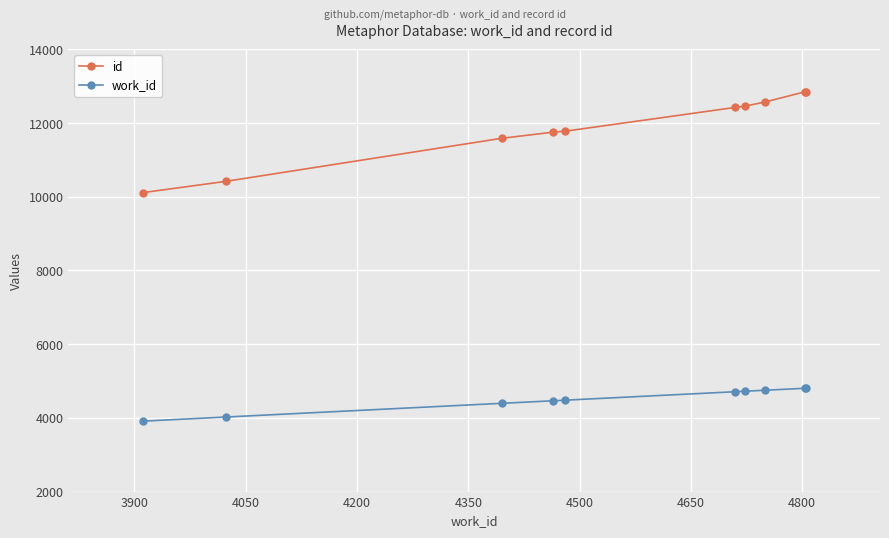

True or false: work_id and id cross at least once.

False